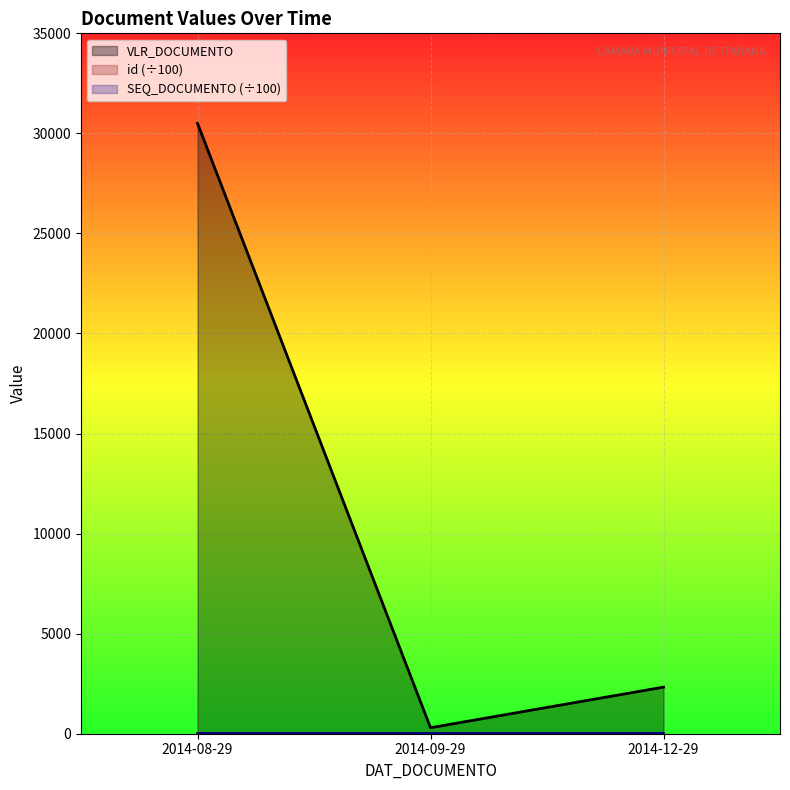

Reading right to left, list all the values displayed in this chart.

VLR_DOCUMENTO: 2014-08-29=30500.0	2014-09-29=300.0	2014-12-29=2328.0
id: 2014-08-29=2041.0	2014-09-29=2075.0	2014-12-29=2151.0
SEQ_DOCUMENTO: 2014-08-29=2949.0	2014-09-29=2995.0	2014-12-29=3074.0